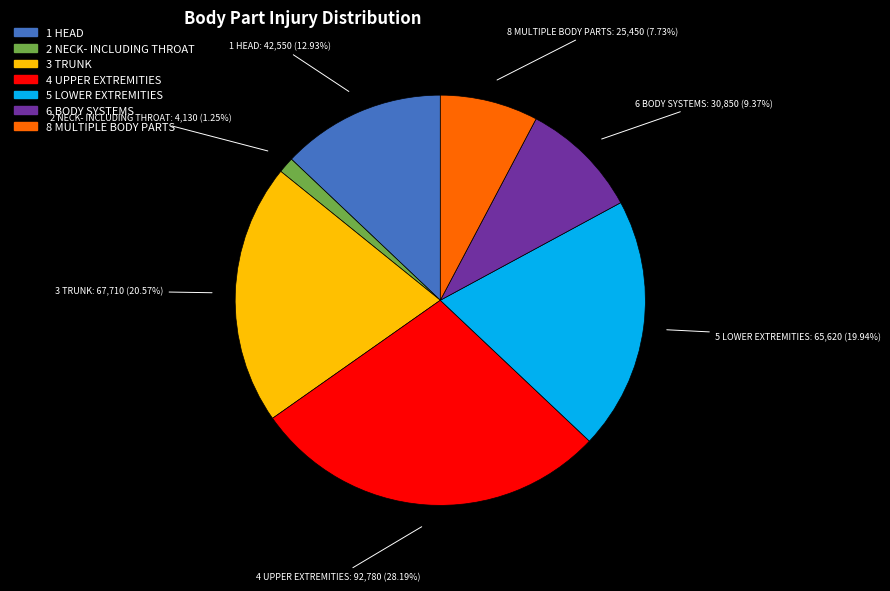

How many slices are in this pie chart?

7